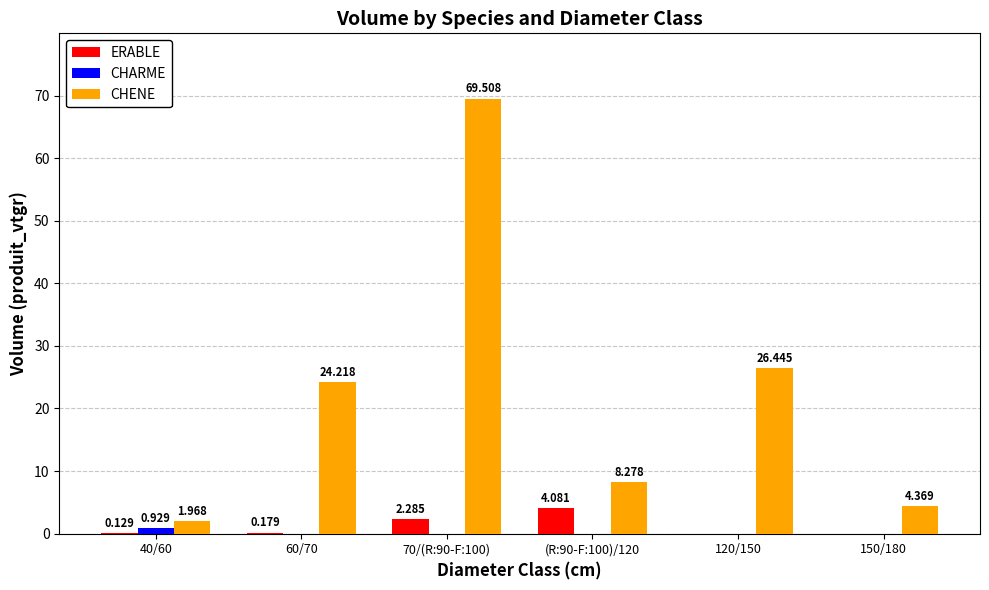

Between 40/60 and 150/180, which series saw the biggest shift?

CHENE